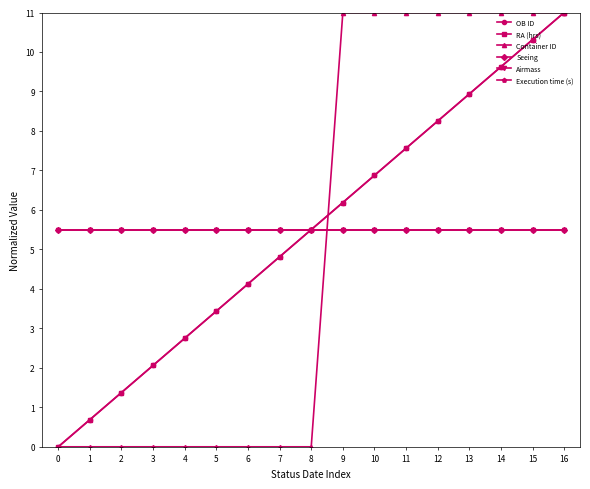

Does the chart have visible grid lines?

No